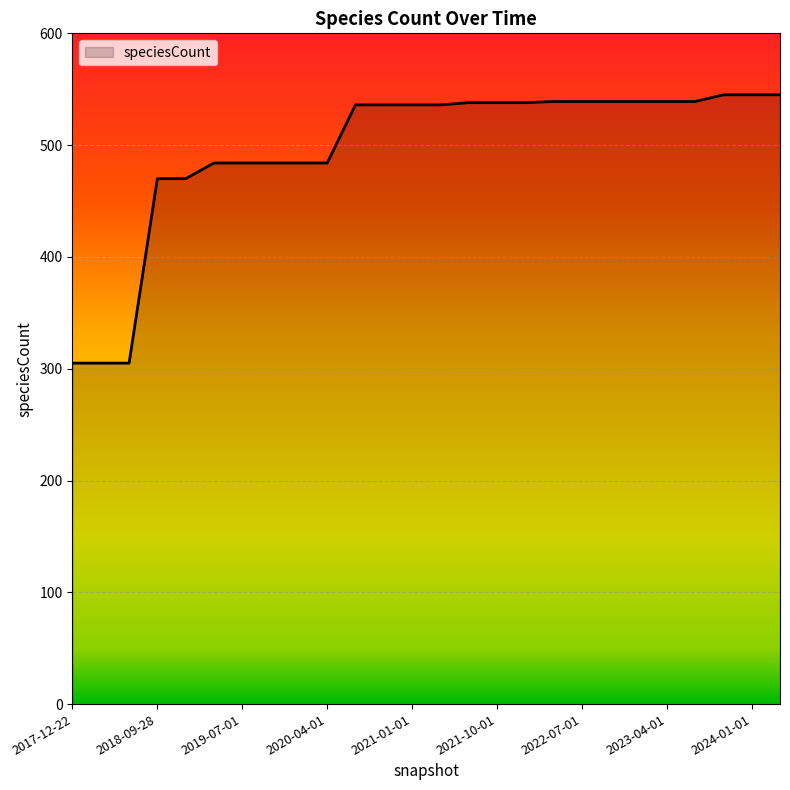

What is the difference between the maximum and minimum values?

240